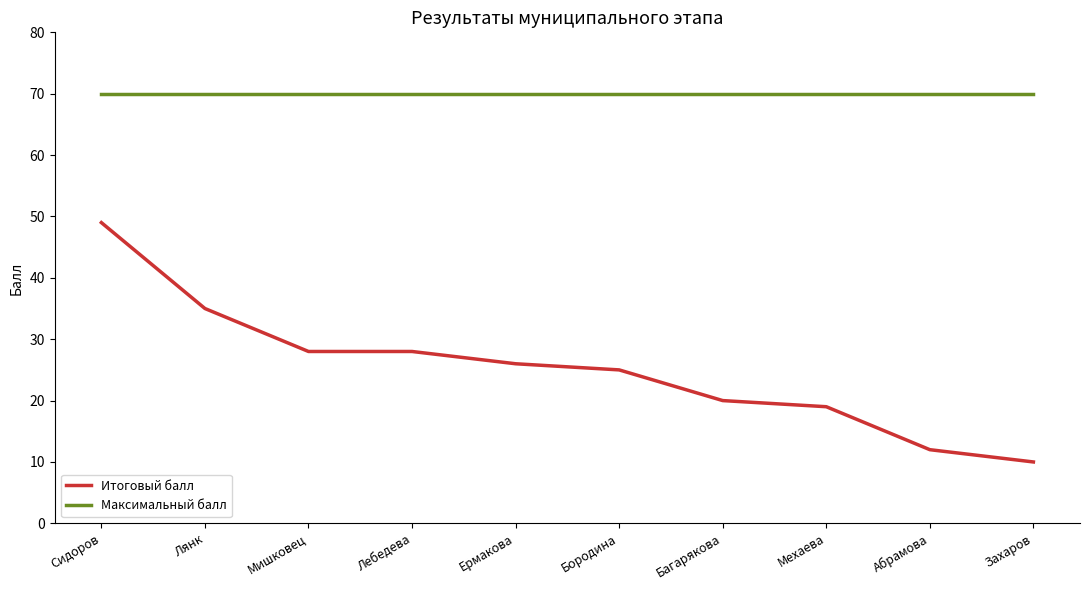

What is the spread (max minus min) of values at Сидоров?

21